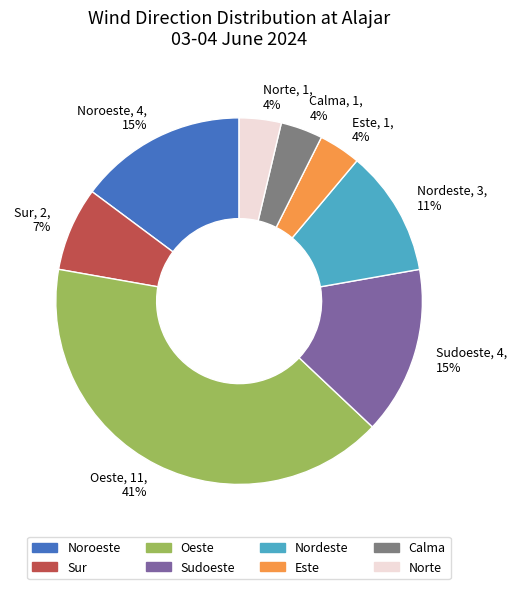

To the nearest percent, what is the combined percentage of Sudoeste and Noroeste?

30%